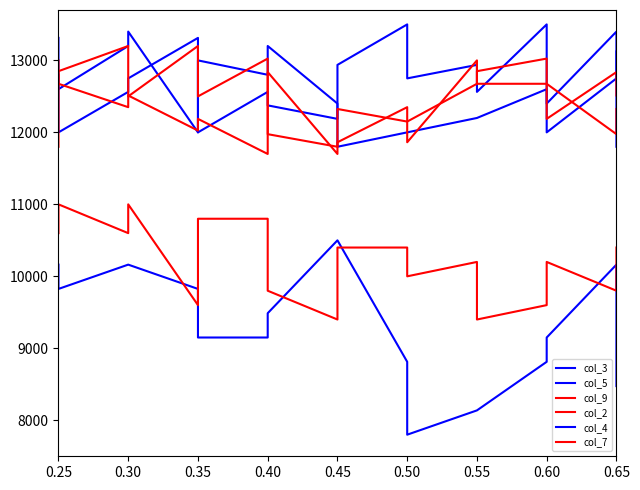

Reading left to right, list all the values displayed in this chart.

col_3: 13312.5	12000.0	12562.5	12750.0	13312.5	12000.0	12562.5	12375.0	12187.5	12937.5	13500.0	12750.0	12937.5	12562.5	13500.0	12000.0	12750.0	13125.0
col_5: 12800.0	12600.0	13200.0	13400.0	12000.0	13000.0	12800.0	13200.0	12400.0	11800.0	12000.0	12000.0	12200.0	12200.0	12600.0	12400.0	13400.0	11800.0
col_9: 11800.0	12850.0	13200.0	12500.0	13200.0	12500.0	13025.0	11975.0	11800.0	12325.0	12150.0	12150.0	12675.0	12850.0	13025.0	12675.0	11975.0	12325.0
col_2: 13000.0	12675.0	12350.0	12512.5	12025.0	12187.5	11700.0	12837.5	11700.0	11862.5	12350.0	11862.5	13000.0	12675.0	12675.0	12187.5	12837.5	12512.5
col_4: 10162.5	9825.0	10162.5	10162.5	9825.0	9150.0	9150.0	9487.5	10500.0	10500.0	8812.5	7800.0	8137.5	8137.5	8812.5	9150.0	10162.5	8475.0
col_7: 10600.0	11000.0	10600.0	11000.0	9600.0	10800.0	10800.0	9800.0	9400.0	10400.0	10400.0	10000.0	10200.0	9400.0	9600.0	10200.0	9800.0	10400.0